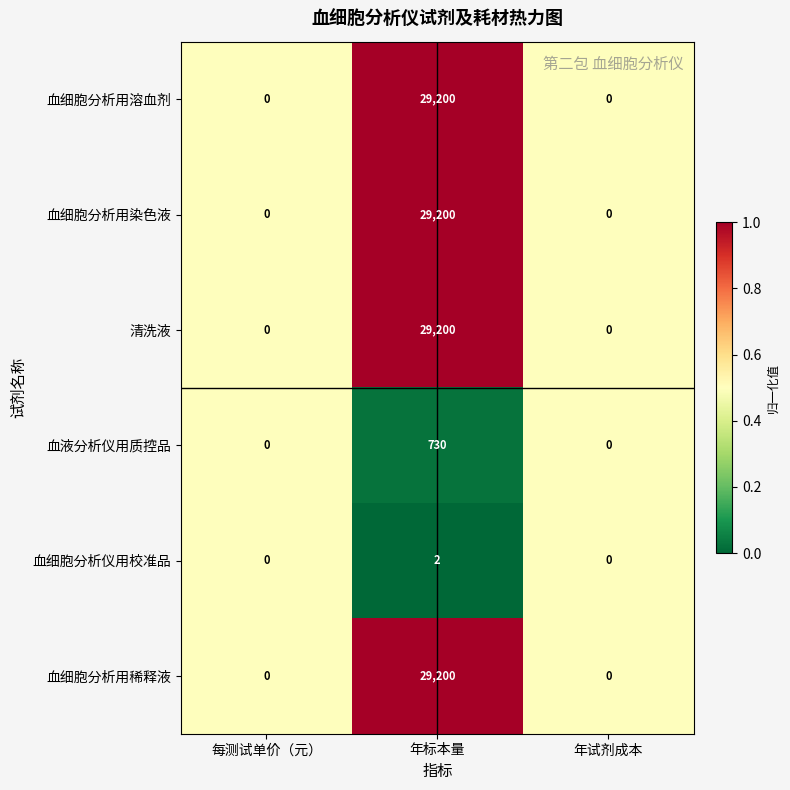

Is it true that 血液分析仪用质控品 equals 360 at 年标本量?

False